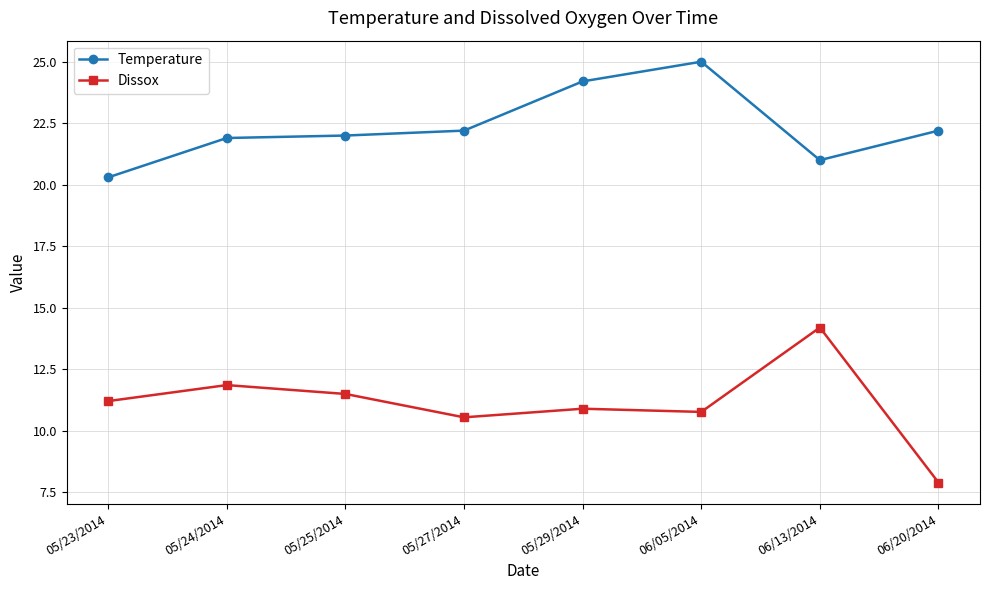

At how many categories does at least one series exceed 8?

8